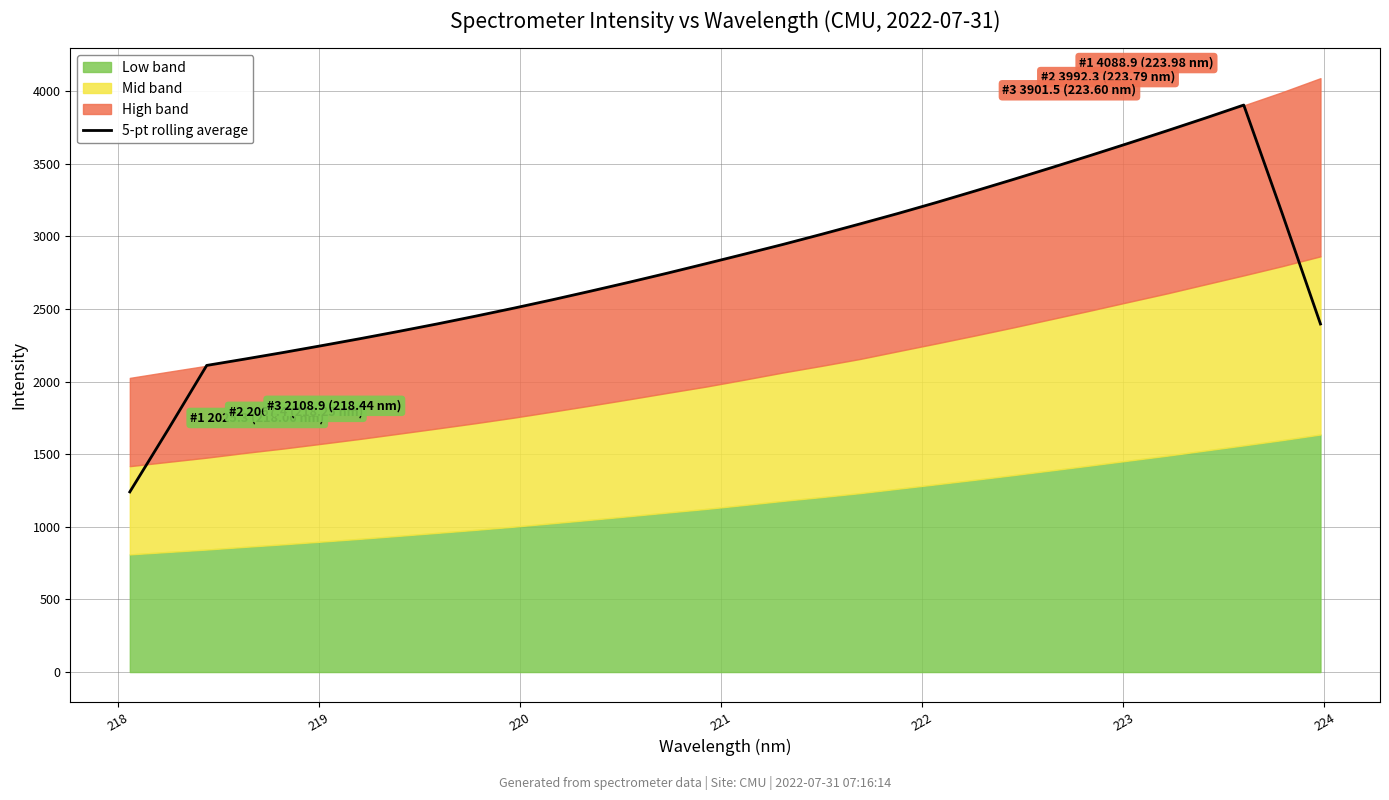

What is the value of the 29th point from the left?

3814.3